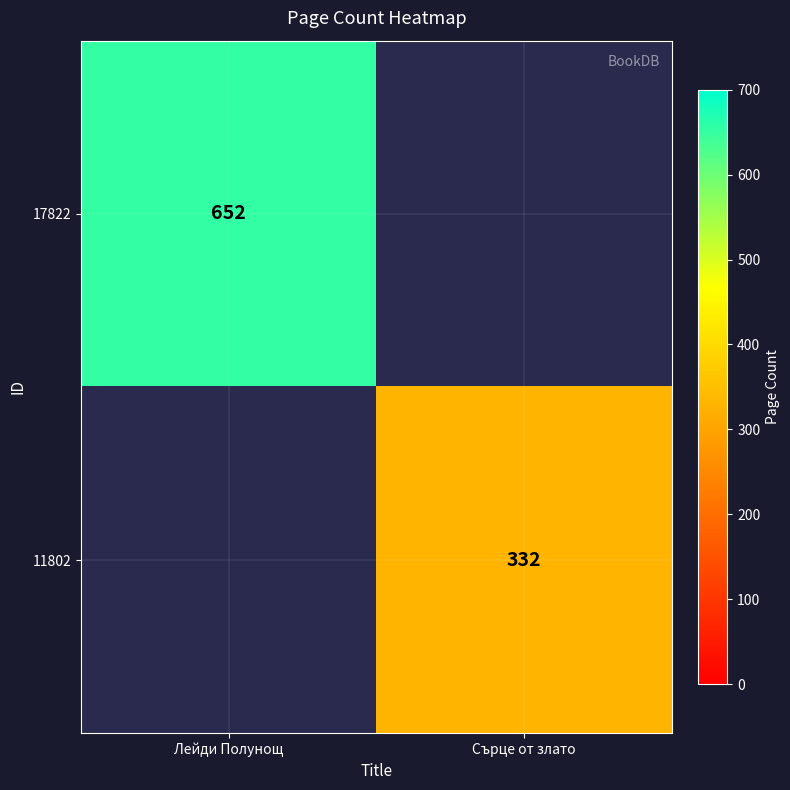

At how many categories does at least one series exceed 554?

1